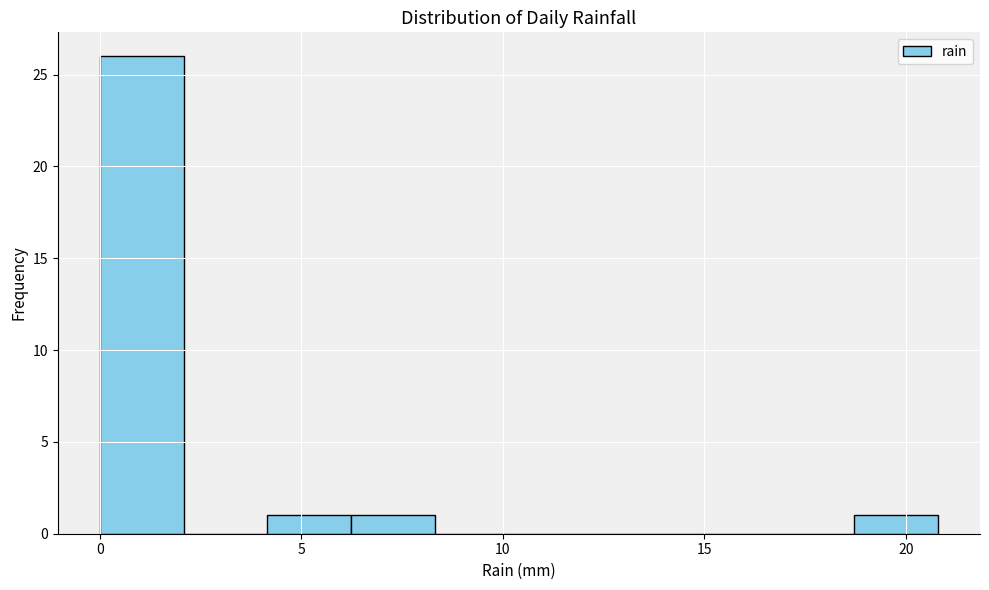

What is the height of the bar covering 4.0 to 6.0 on the x-axis? Neither the bar edges nor the heights are printed on the chart, so give them approximately, as read against the axes.

1